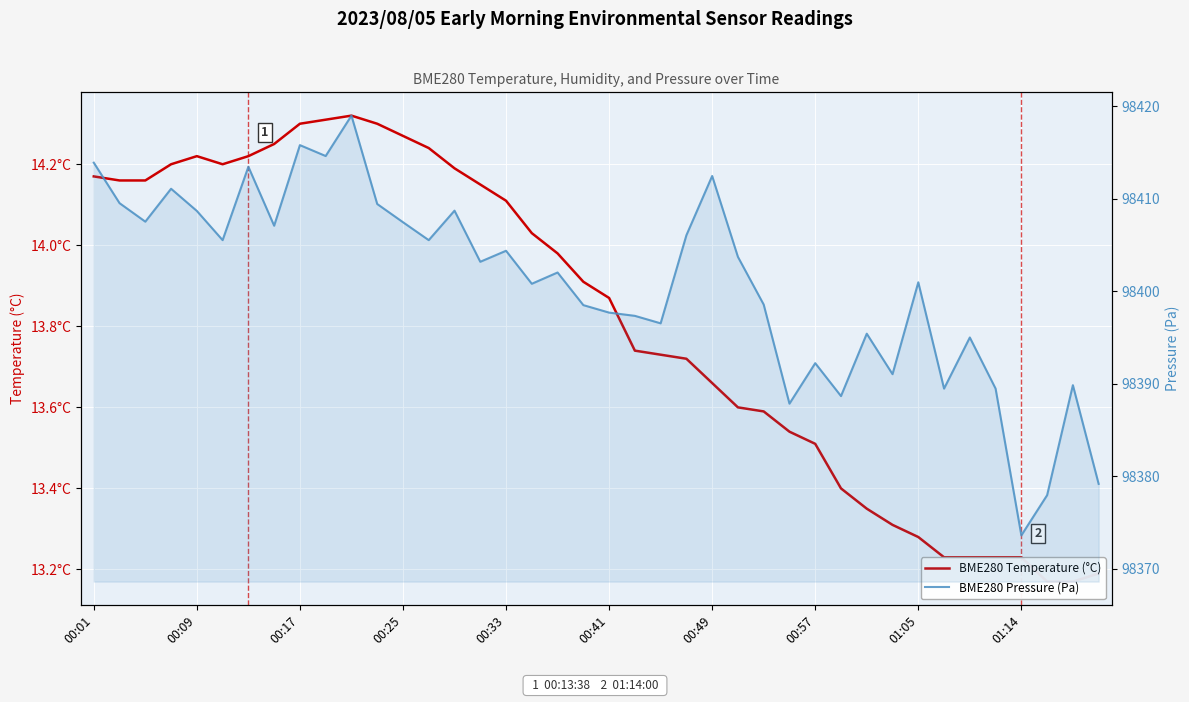

Is it true that BME280 Pressure (Pa) equals 31464.8 at 14?

False